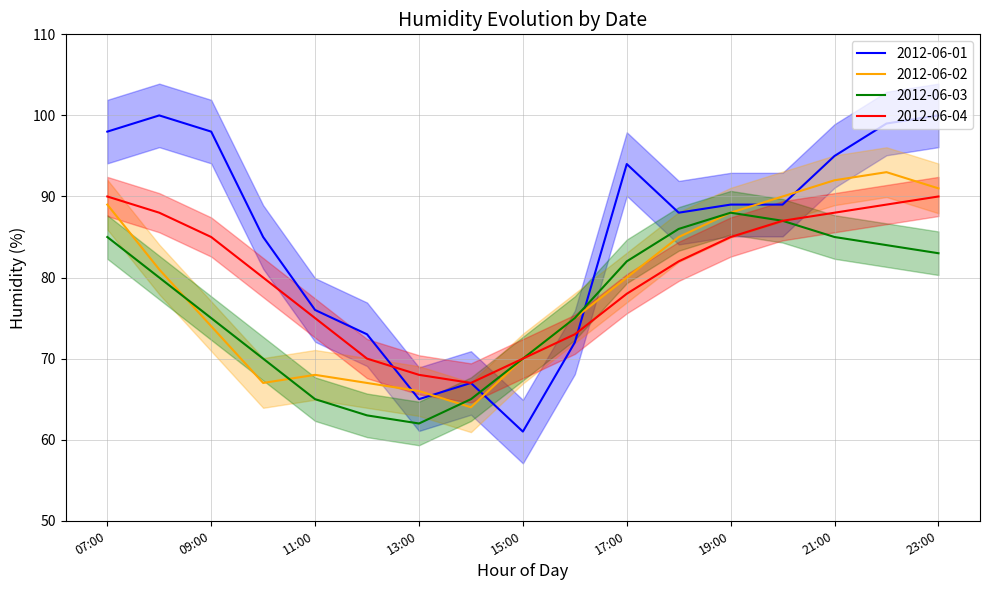

List the series in order of their peak value, lowest first.

2012-06-03, 2012-06-04, 2012-06-02, 2012-06-01